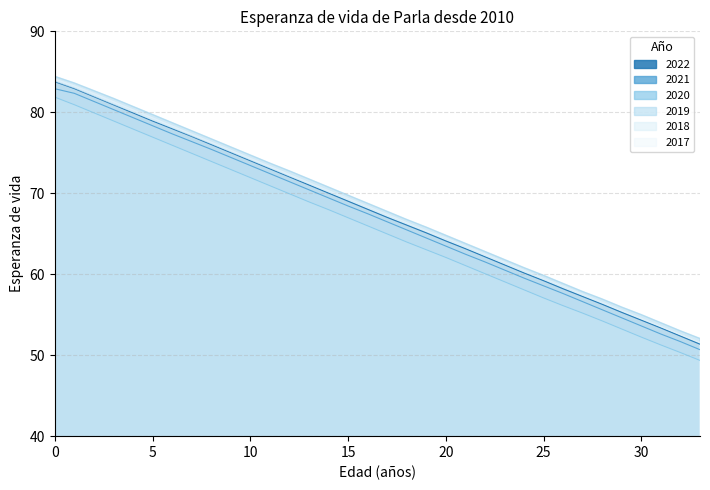

True or false: 2018 has more than 1 interior local peaks.

False